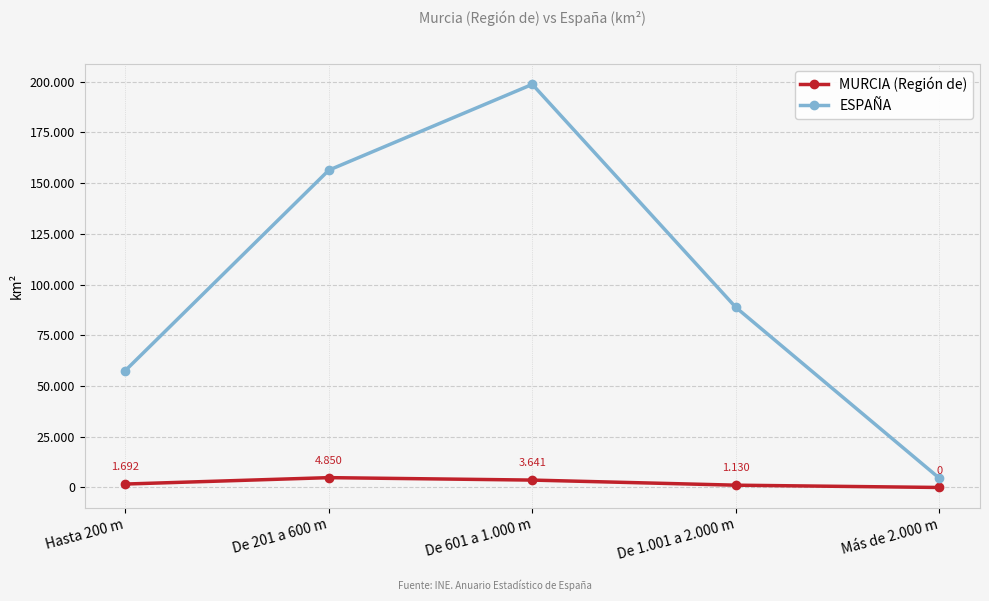

Does the chart have visible grid lines?

Yes